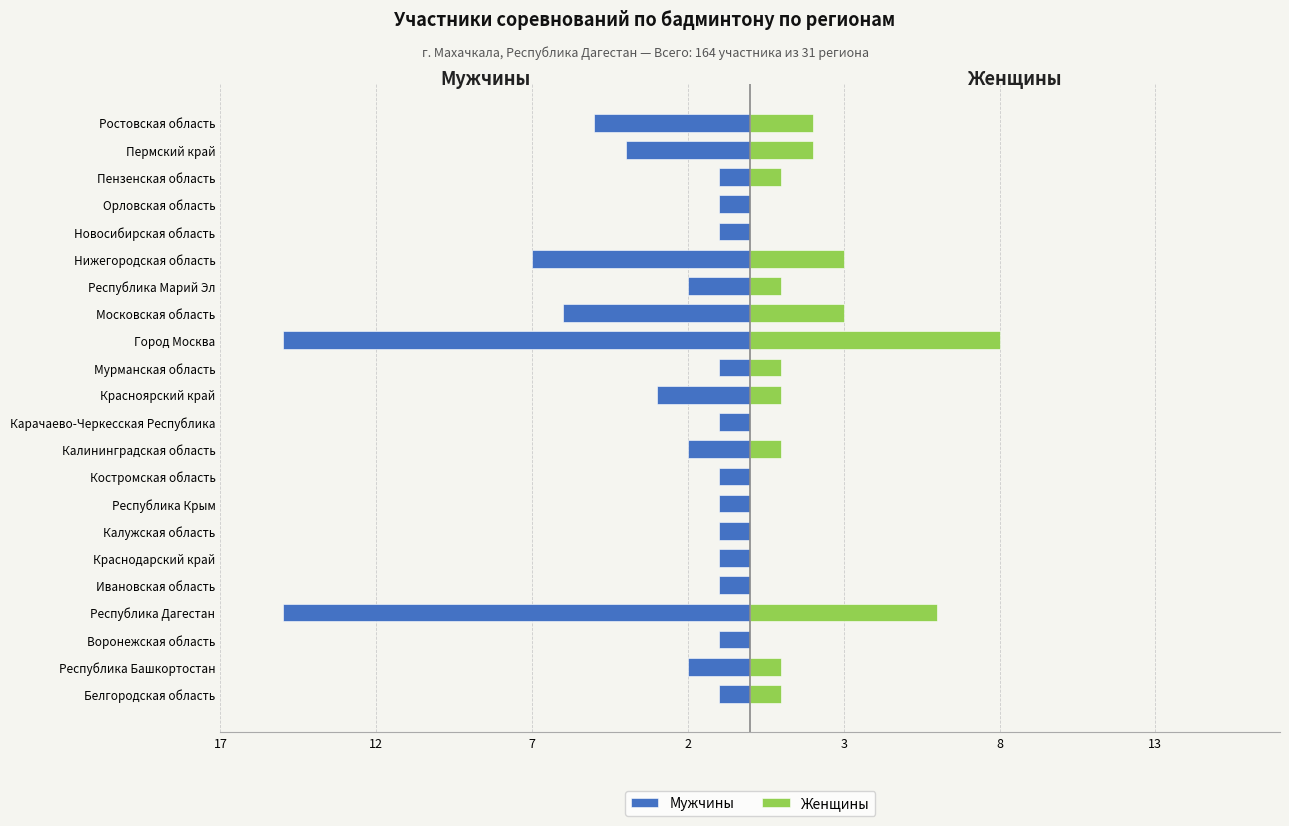

Reading left to right, list all the values displayed in this chart.

Мужчины: -1	-2	-1	-15	-1	-1	-1	-1	-1	-2	-1	-3	-1	-15	-6	-2	-7	-1	-1	-1	-4	-5
Женщины: 1	1	0	6	0	0	0	0	0	1	0	1	1	8	3	1	3	0	0	1	2	2